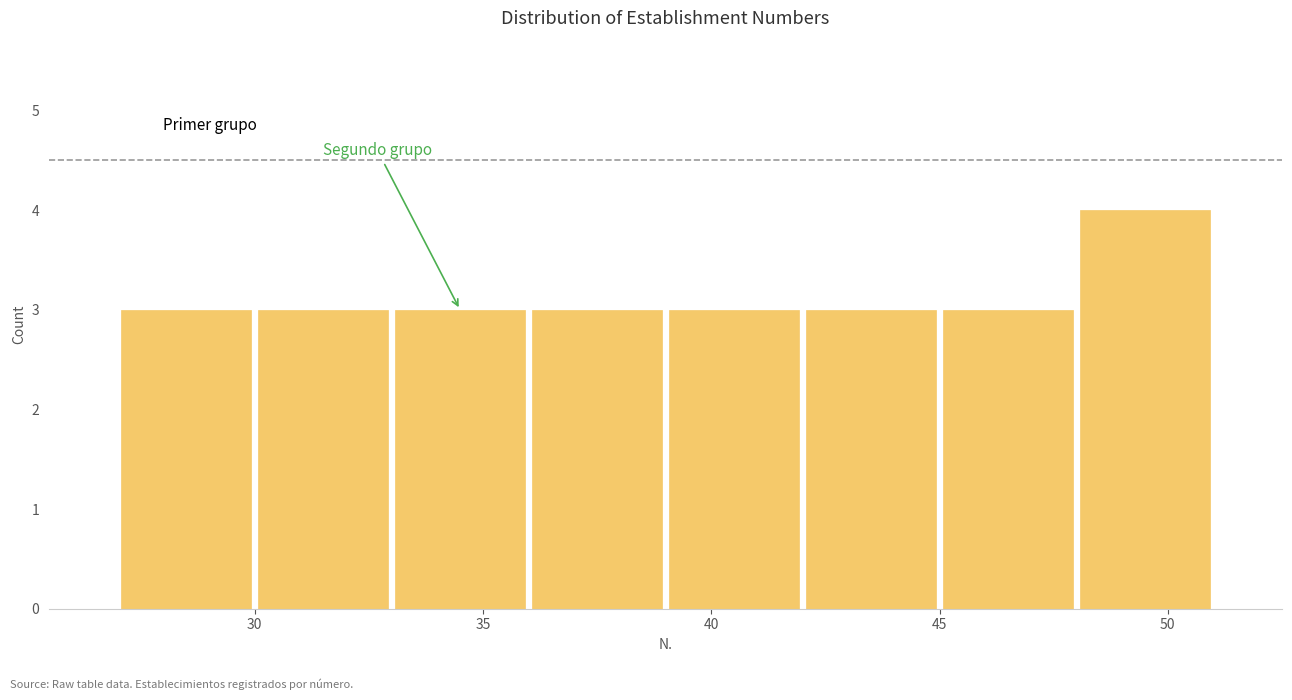

How tall is the bar that spans 45 to 48 on the x-axis? The values are not printed on the chart, so give them approximately, as read against the axis.

3